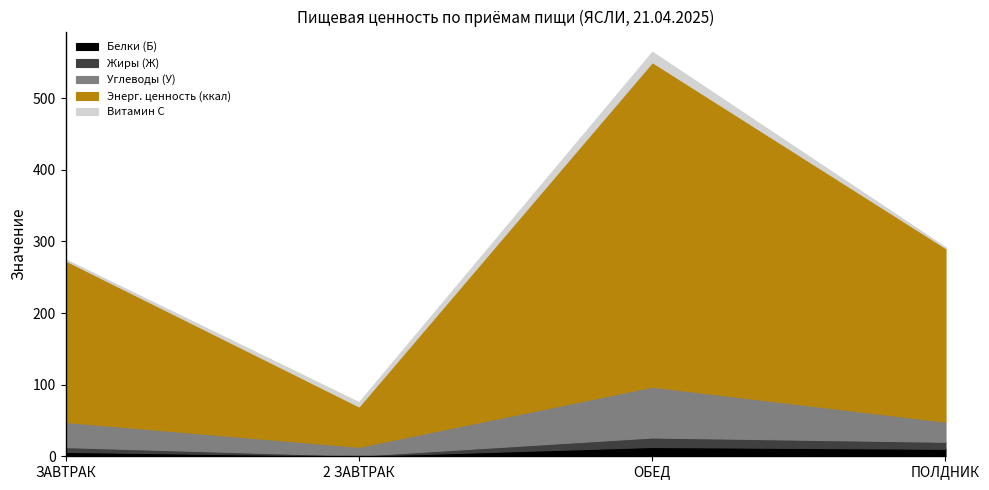

List the labels in order of Жиры (Ж) value, smallest first.

2 ЗАВТРАК, ЗАВТРАК, ПОЛДНИК, ОБЕД